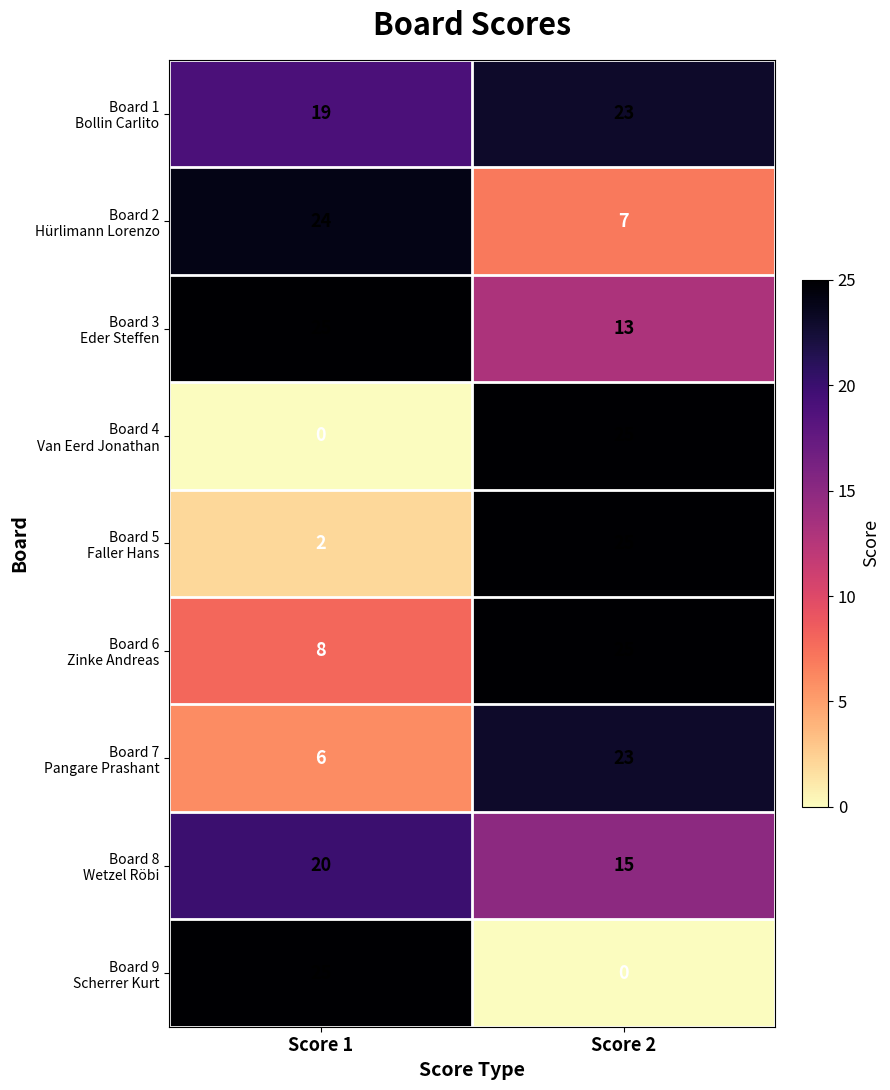

What is the spread (max minus min) of values at Score 2?

25